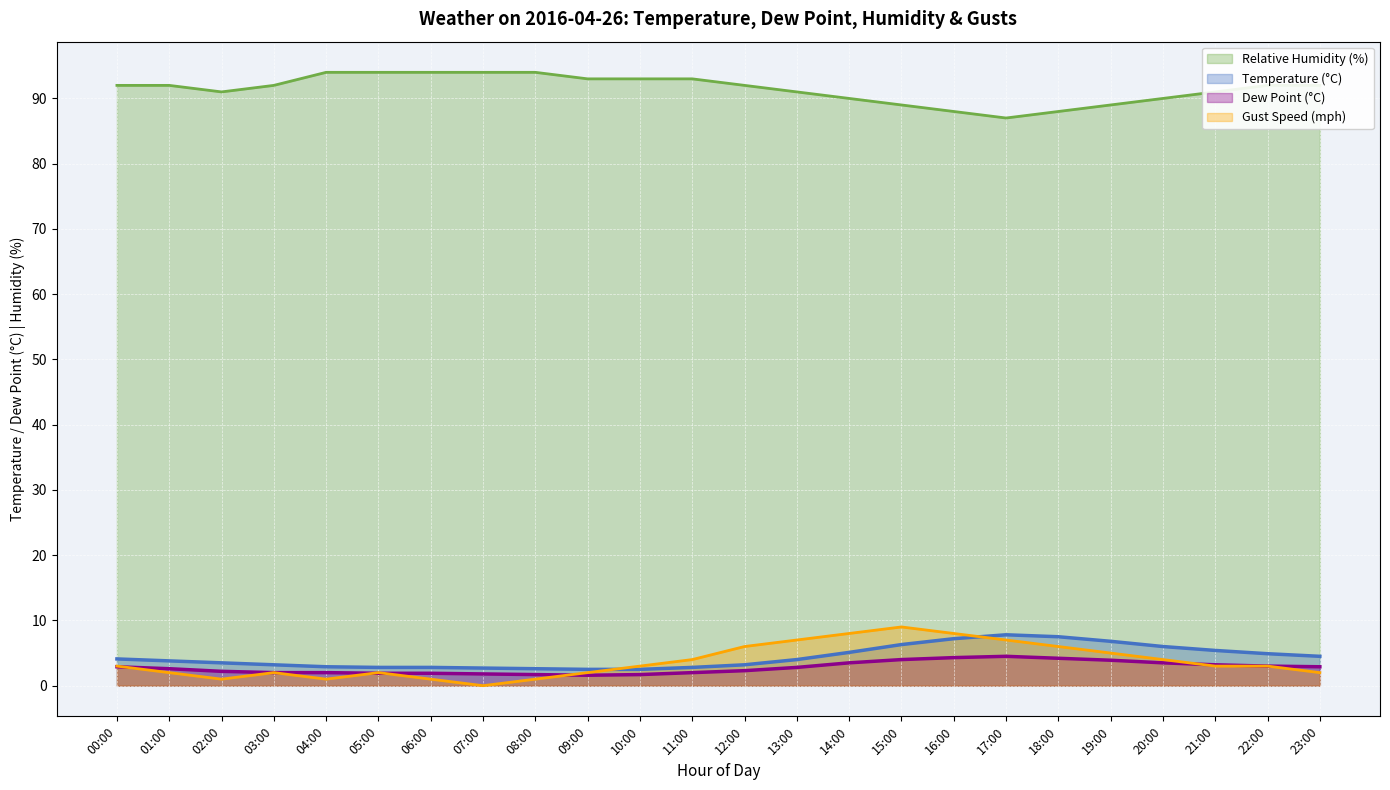

What is the sum of all rh values?

2195.0